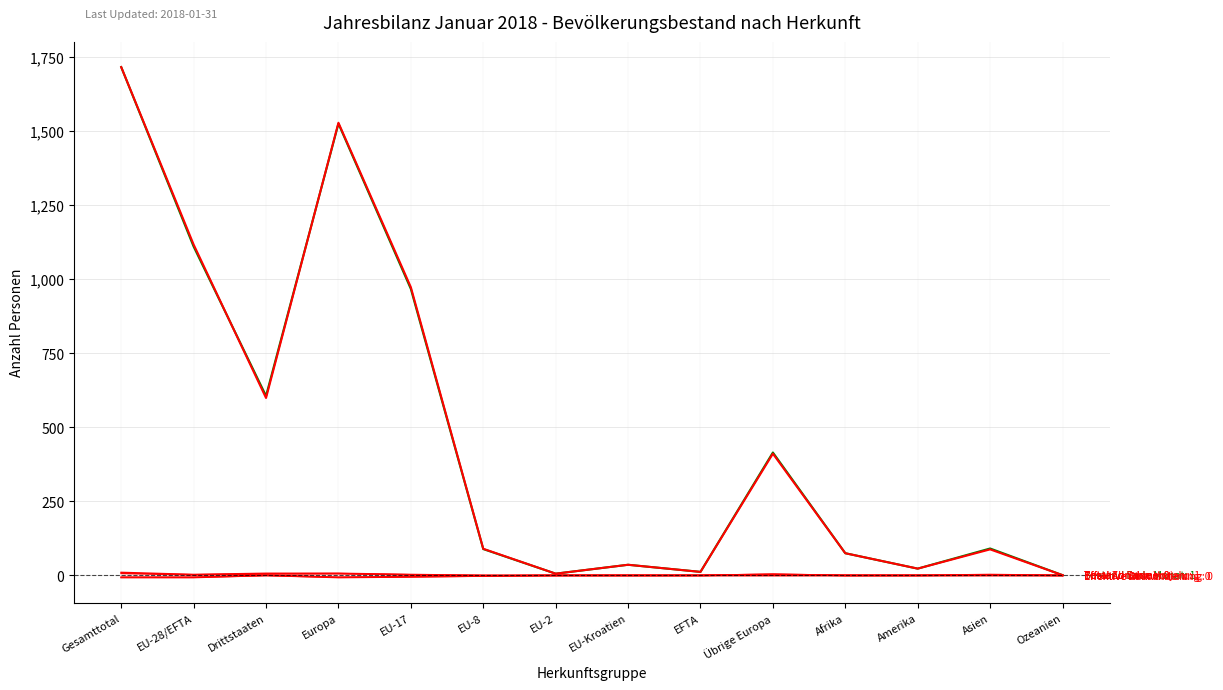

Does the chart have visible grid lines?

Yes